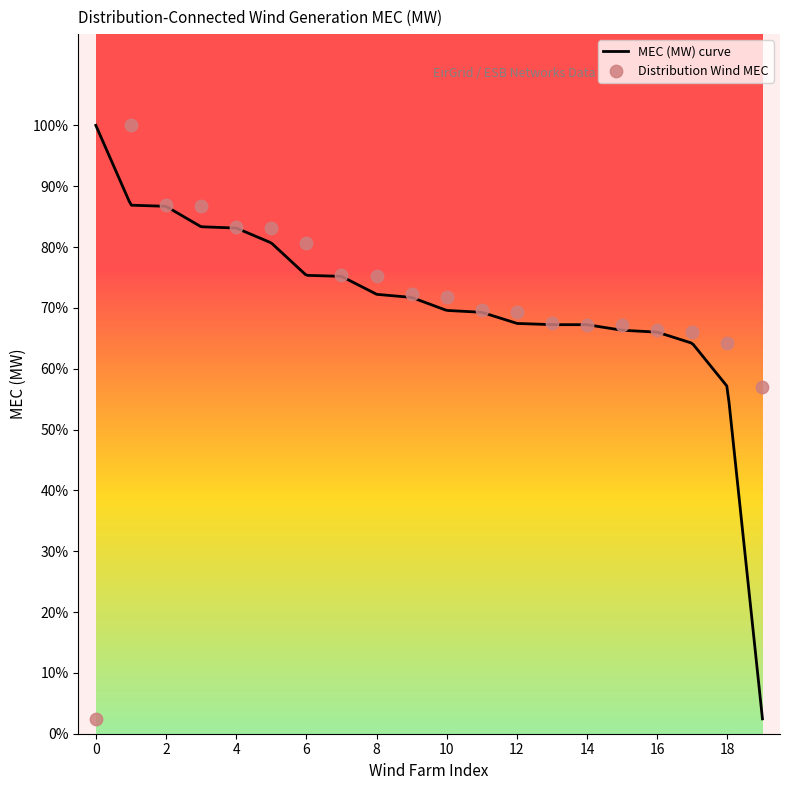

Which has a higher value, Garracummer or Barranafaddock?

Garracummer